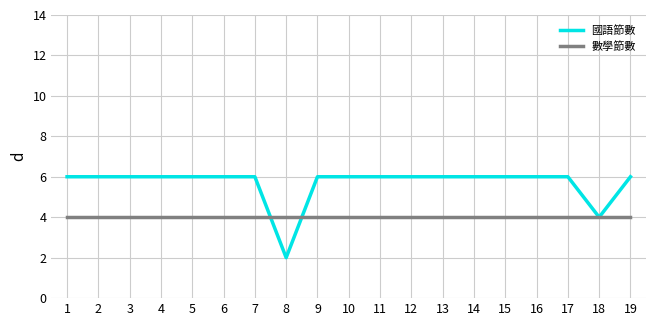

Reading left to right, extract all data points from this chart.

國語節數: 1=6	2=6	3=6	4=6	5=6	6=6	7=6	8=2	9=6	10=6	11=6	12=6	13=6	14=6	15=6	16=6	17=6	18=4	19=6
數學節數: 1=4	2=4	3=4	4=4	5=4	6=4	7=4	8=4	9=4	10=4	11=4	12=4	13=4	14=4	15=4	16=4	17=4	18=4	19=4